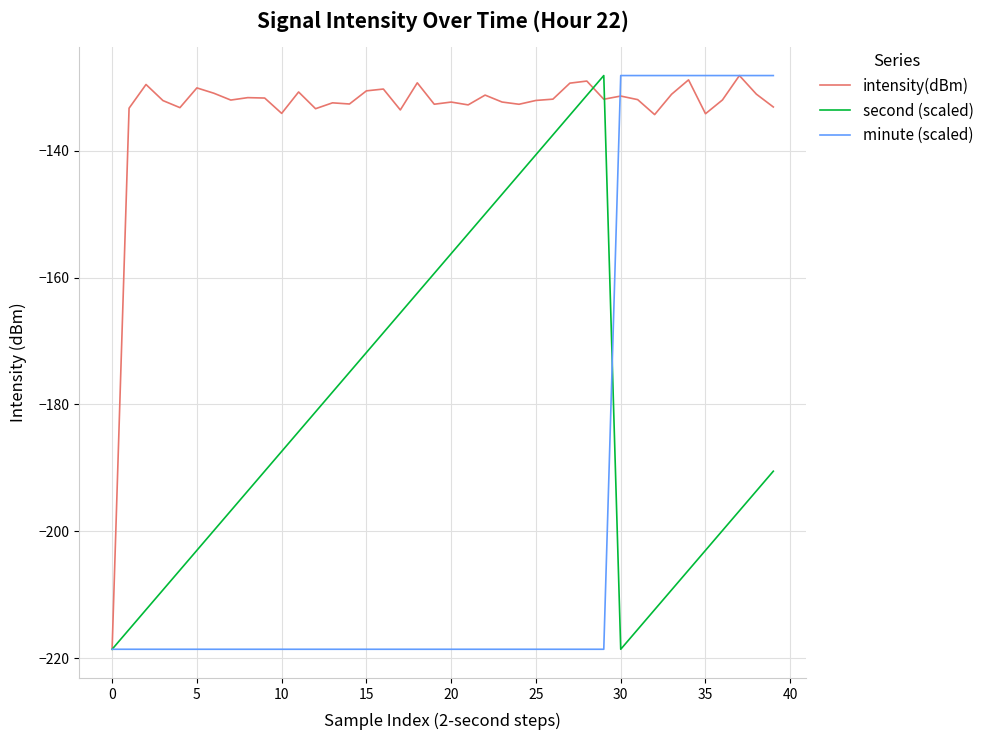

What is the maximum value for second (scaled)?

-128.2